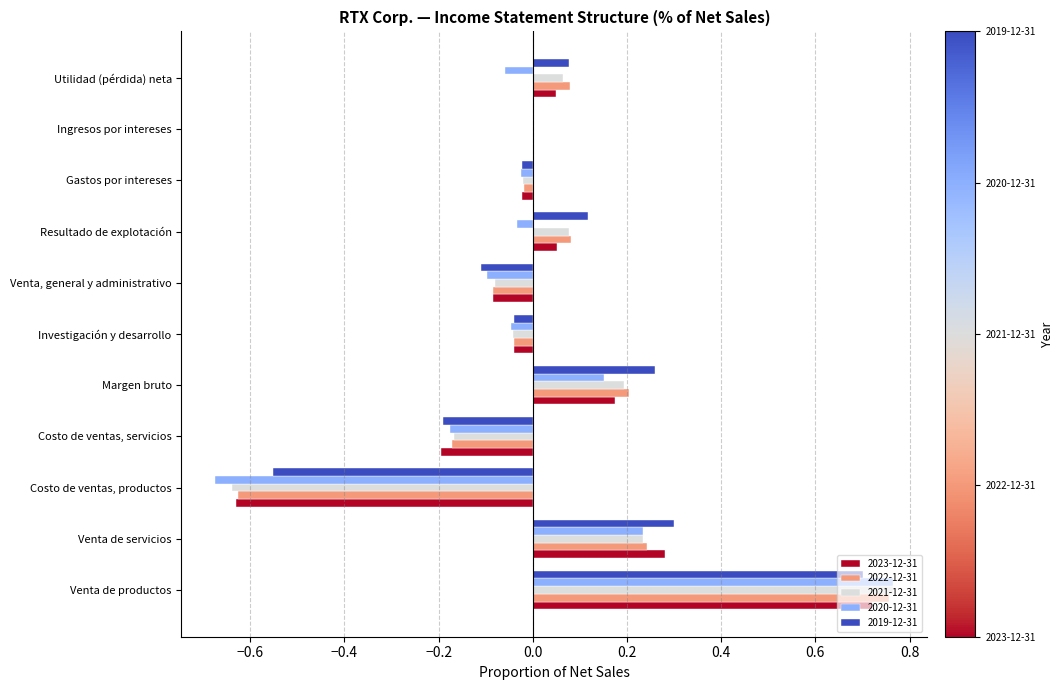

How many distinct data groups are displayed?

5